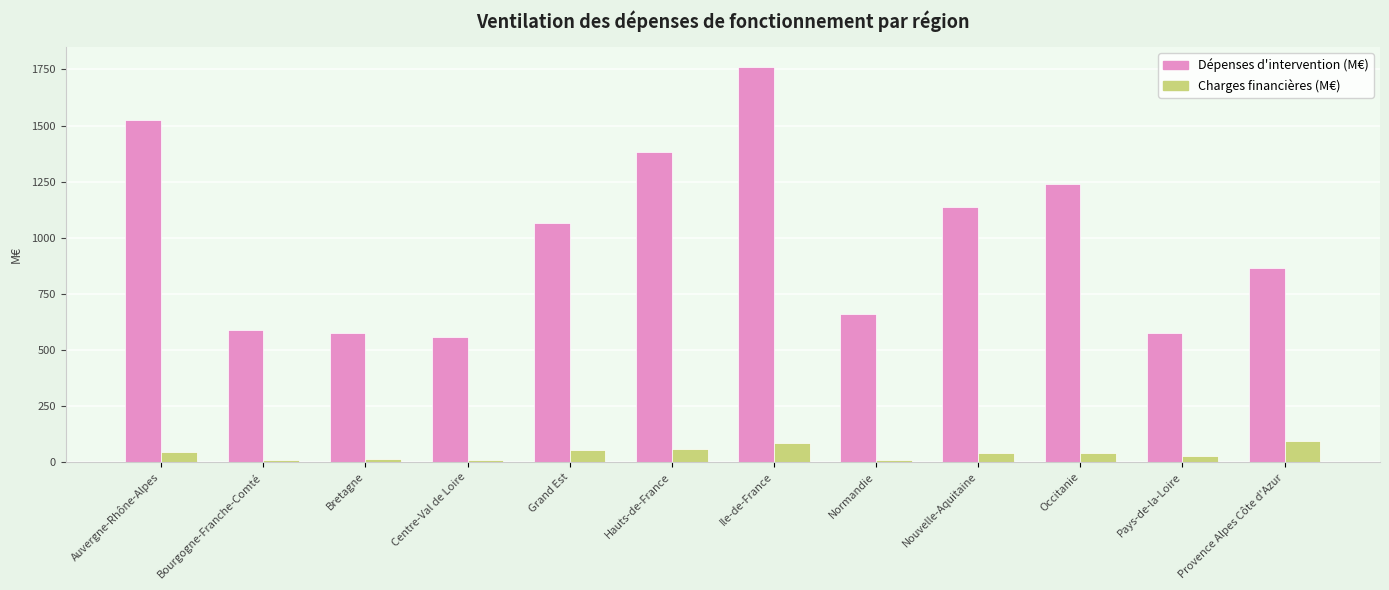

How many bars are there in each group?

2